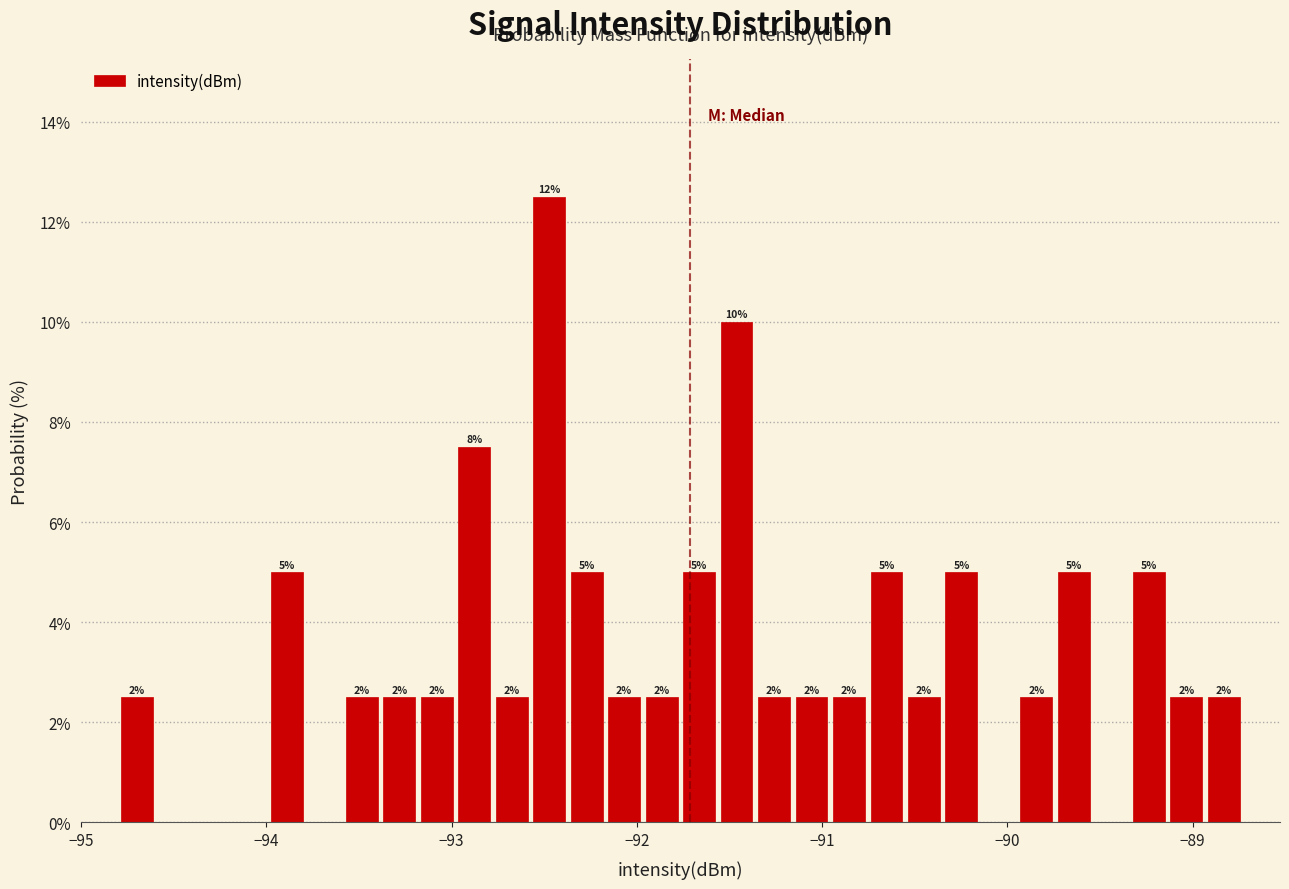

Read against the x-axis, roughly where is the centre of the tallest bar?

-92.5